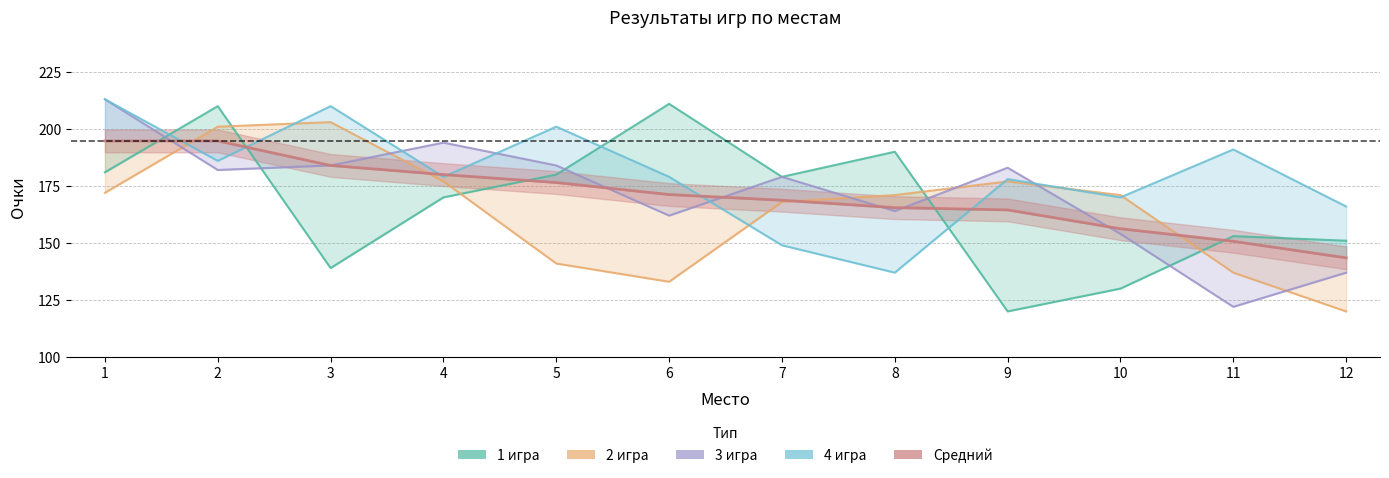

Is it true that 4 игра equals 179.0 at 4?

True